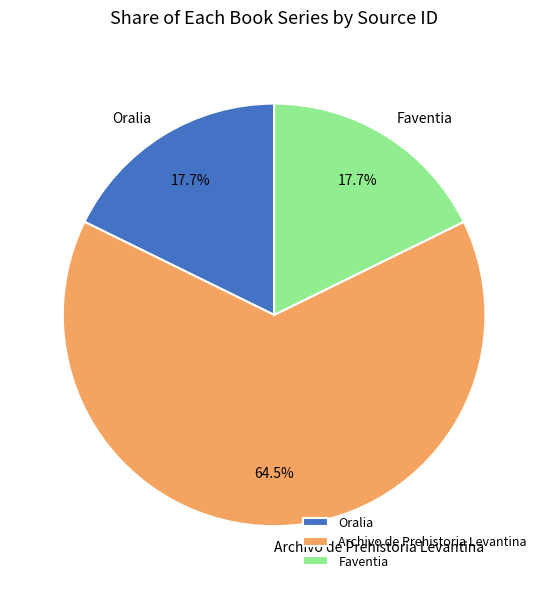

What is the majority slice?

Archivo de Prehistoria Levantina